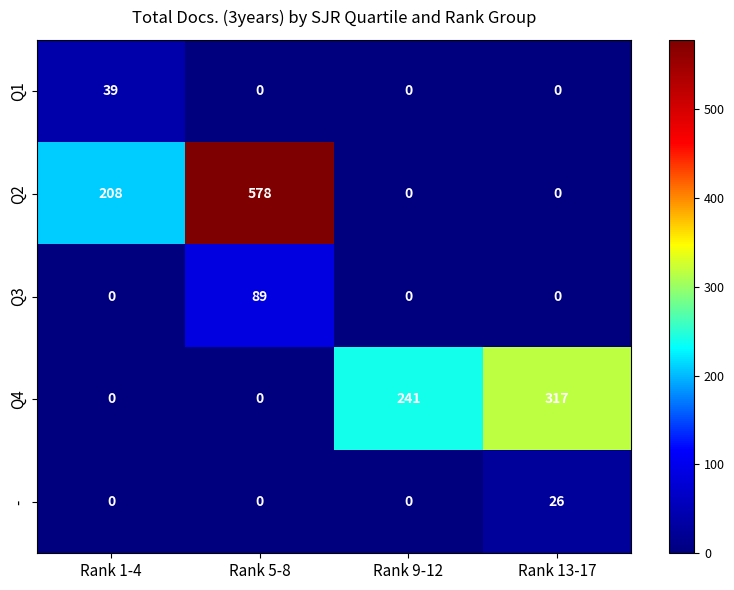

Count the number of data series in this chart.

5